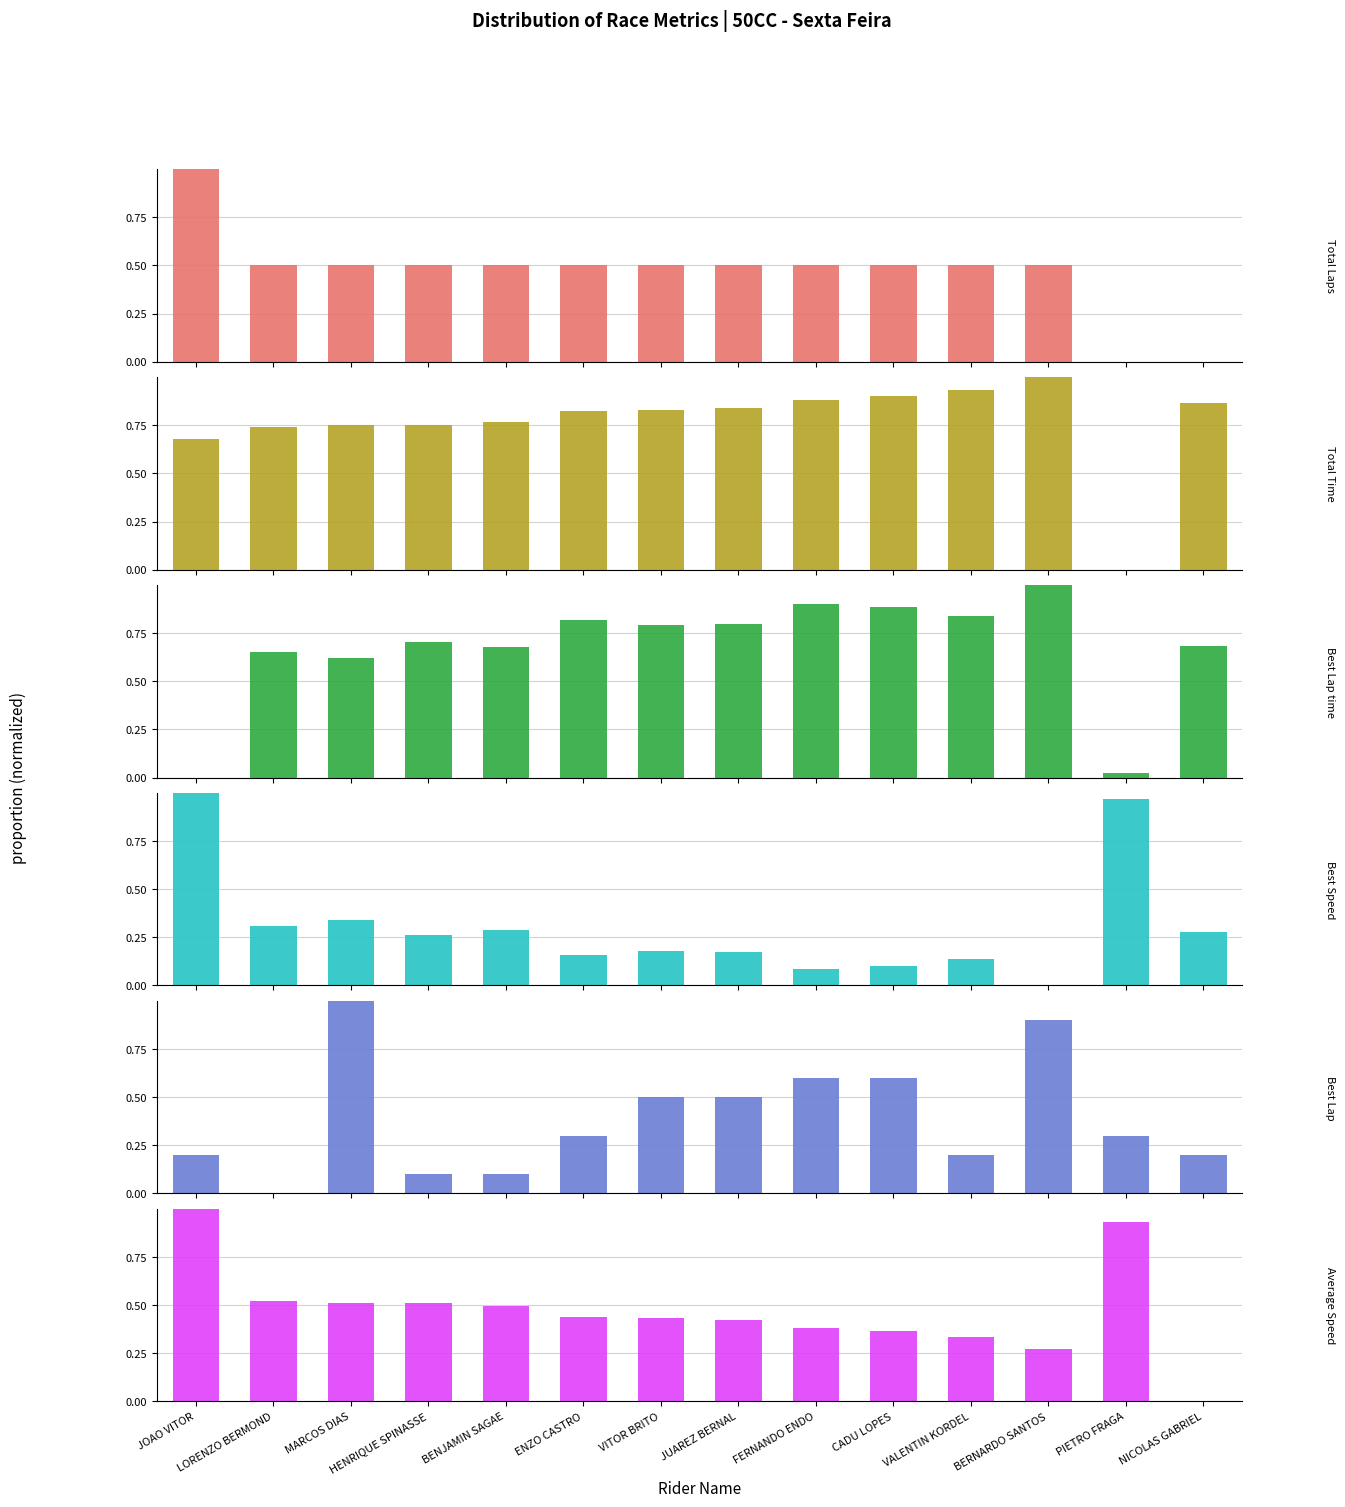

Does the chart contain stacked bars?

No